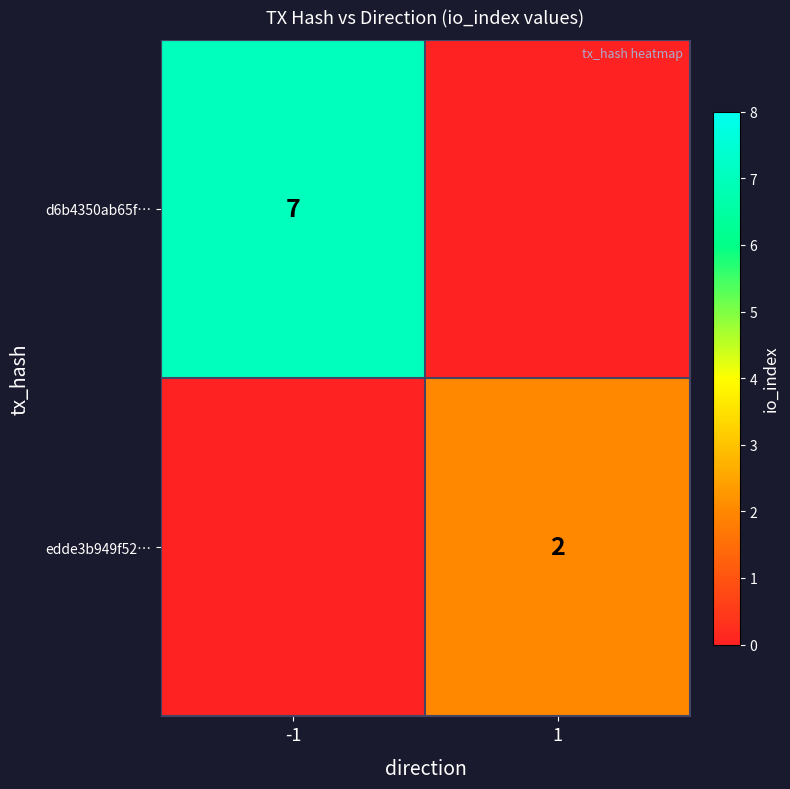

Is the value of d6b4350ab65f… at -1 greater than the value of edde3b949f52… at 1?

Yes